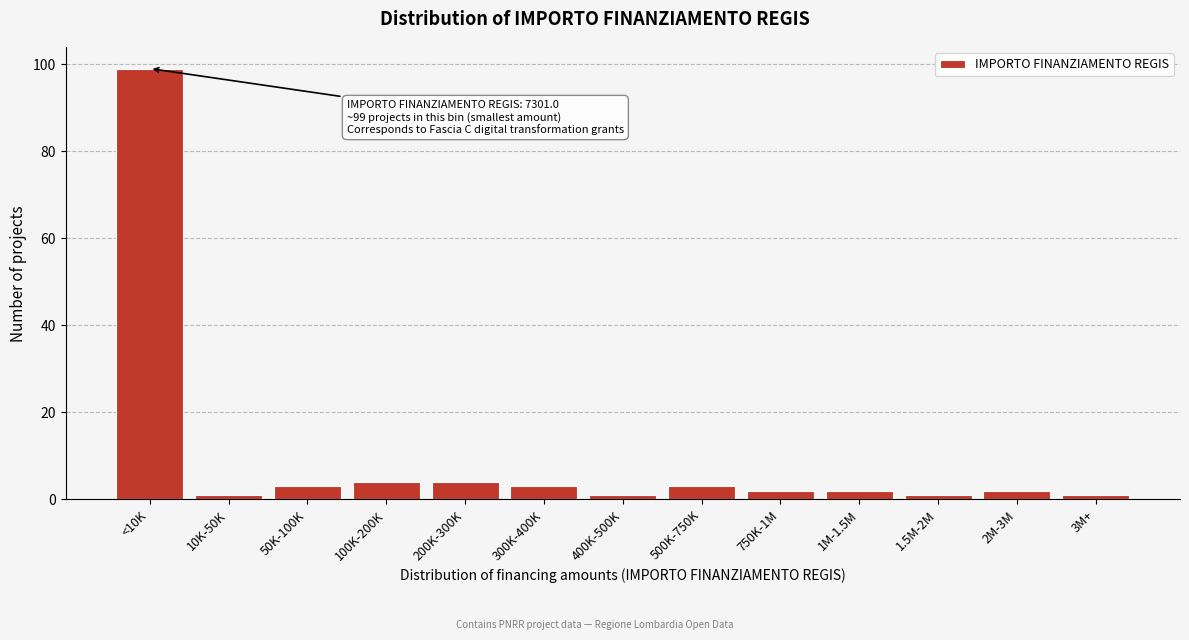

Reading left to right, list all the values displayed in this chart.

<10K=99	10K-50K=1	50K-100K=3	100K-200K=4	200K-300K=4	300K-400K=3	400K-500K=1	500K-750K=3	750K-1M=2	1M-1.5M=2	1.5M-2M=1	2M-3M=2	3M+=1